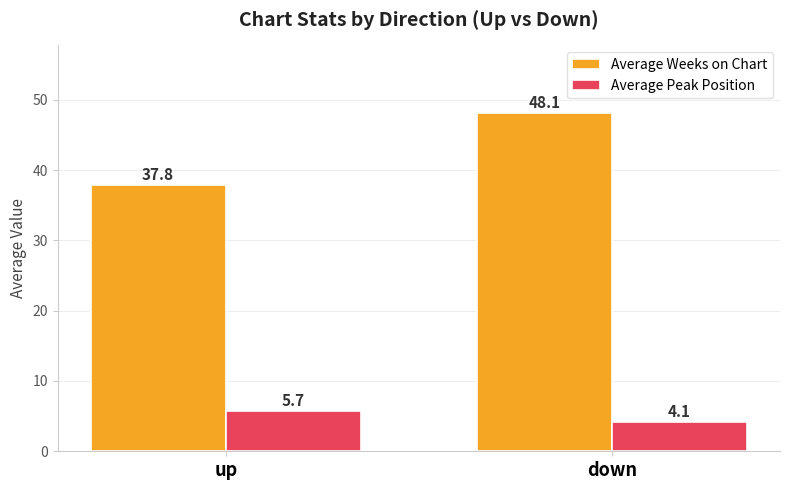

At which label does Average Peak Position first exceed 5?

up